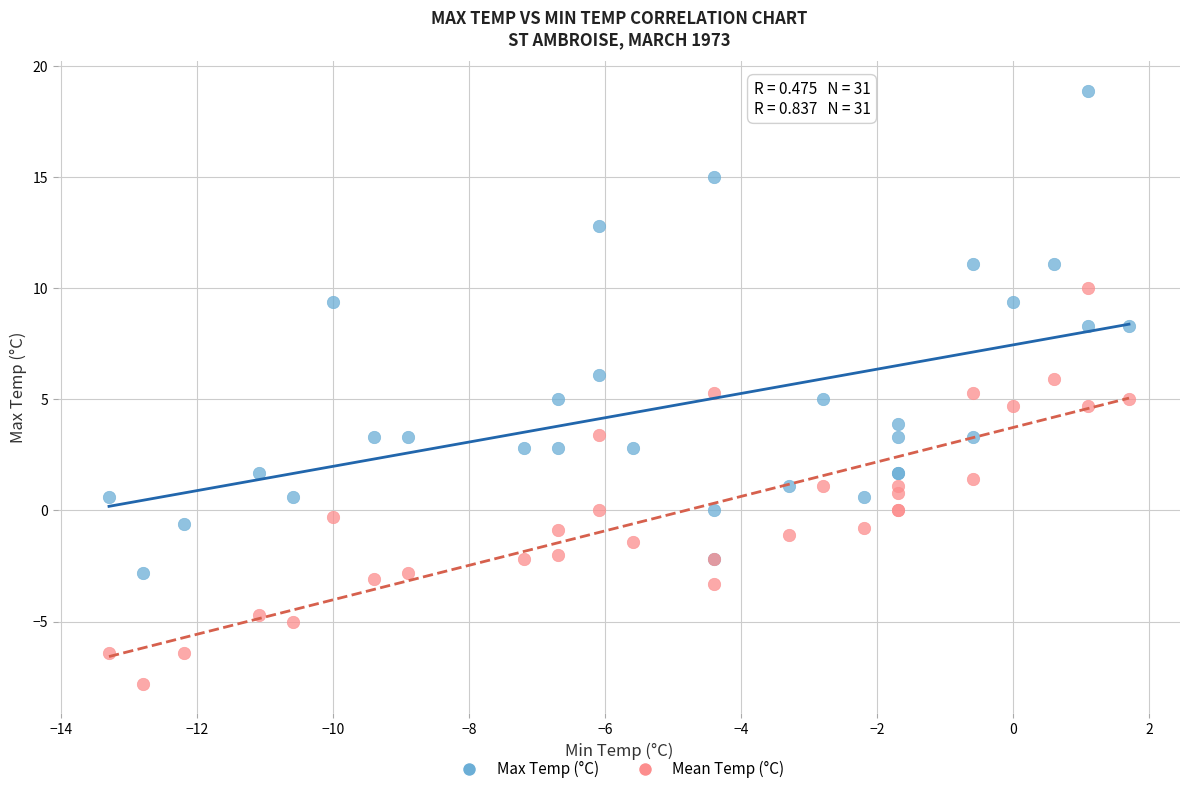

What are all the series names shown in the legend?

Max Temp (°C), Mean Temp (°C)